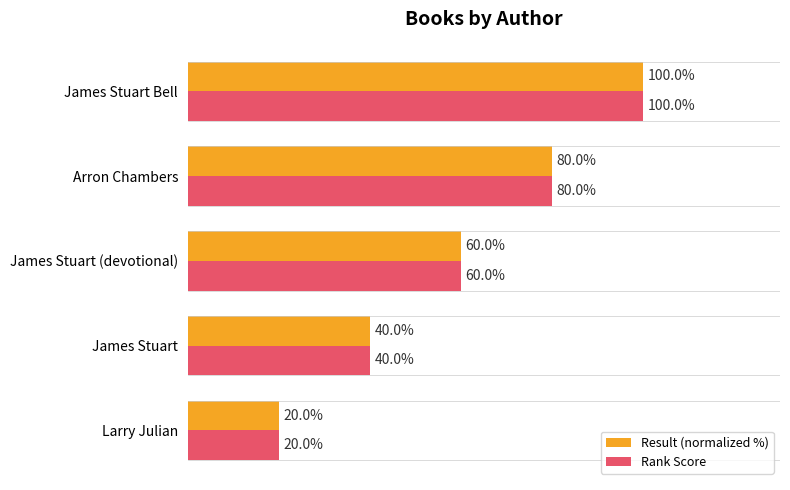

At which label does Rank Score reach its peak?

James Stuart Bell